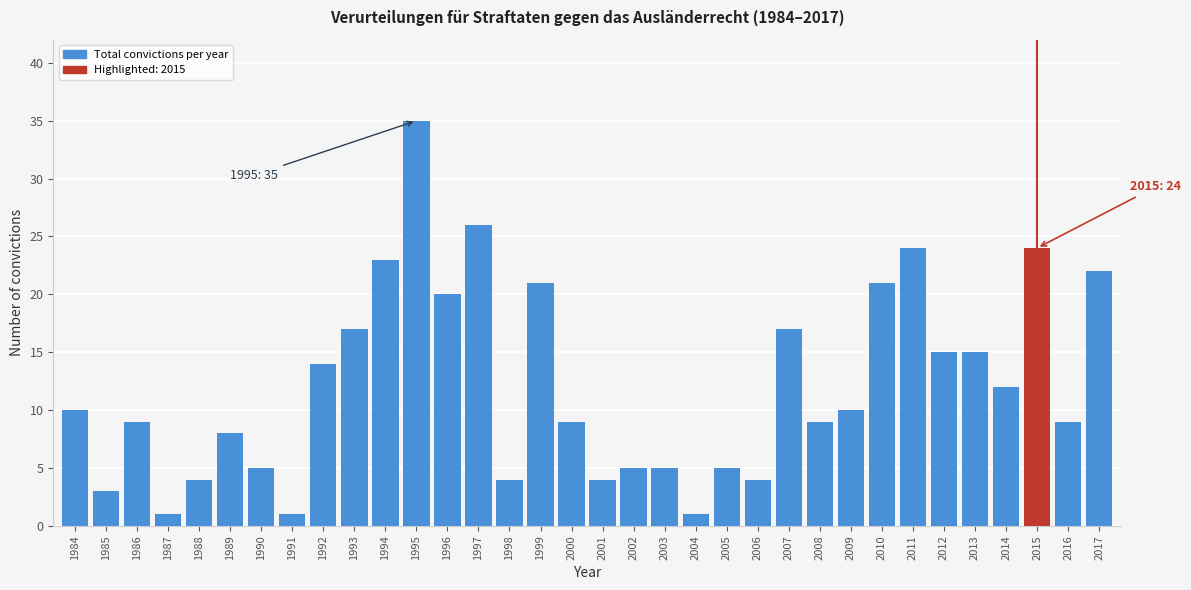

Read the value at 2008.

9